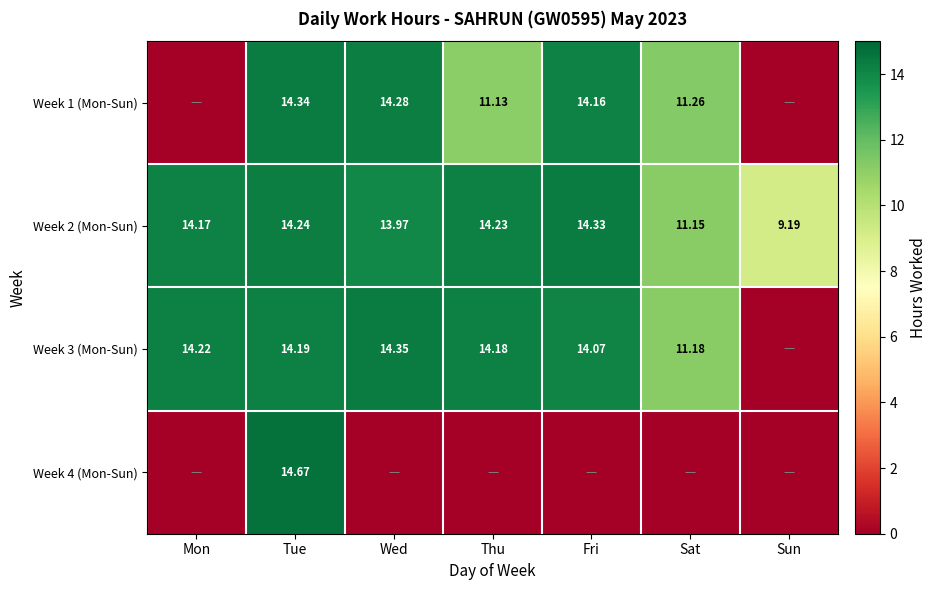

At which label does Week 2 (Mon-Sun) first exceed 14?

Mon